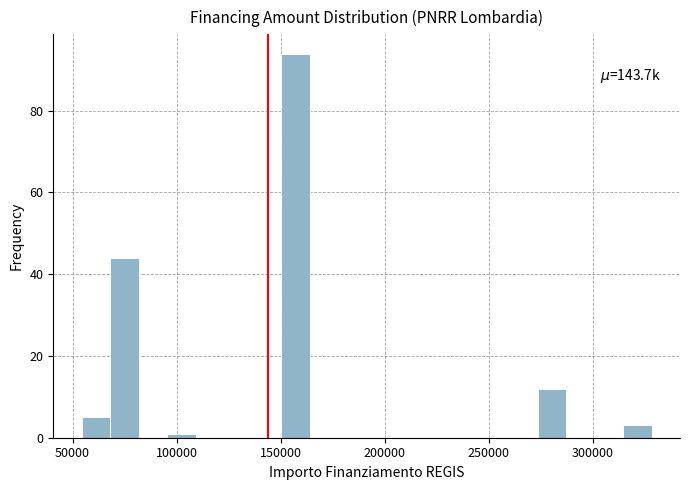

Read against the x-axis, roughly where is the centre of the tallest bar?

155000